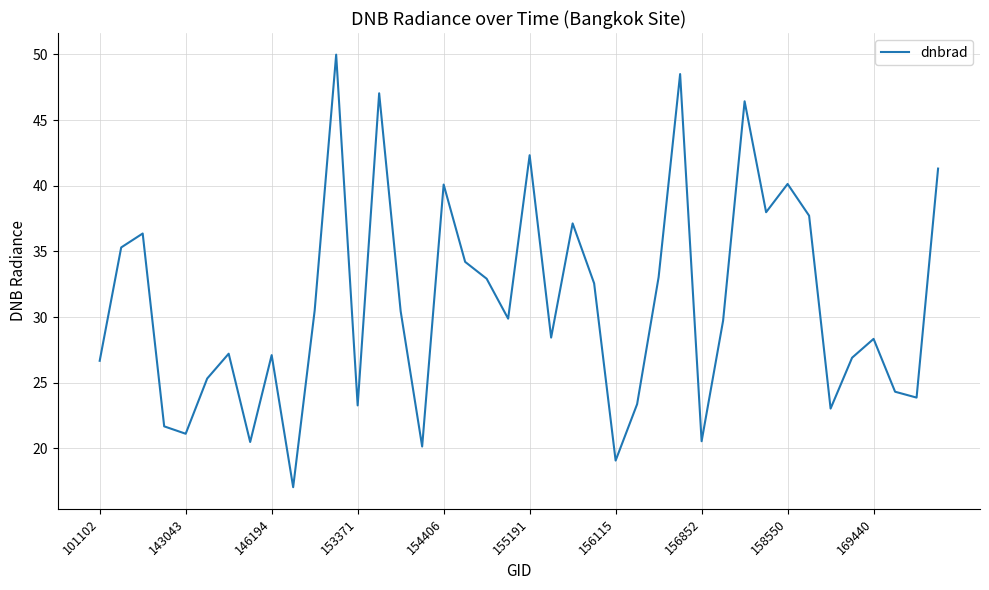

What is the difference between the maximum and minimum values?

32.9